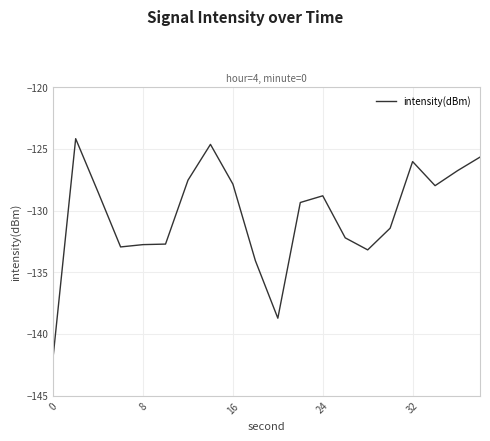

What is the smallest value displayed?

-141.8